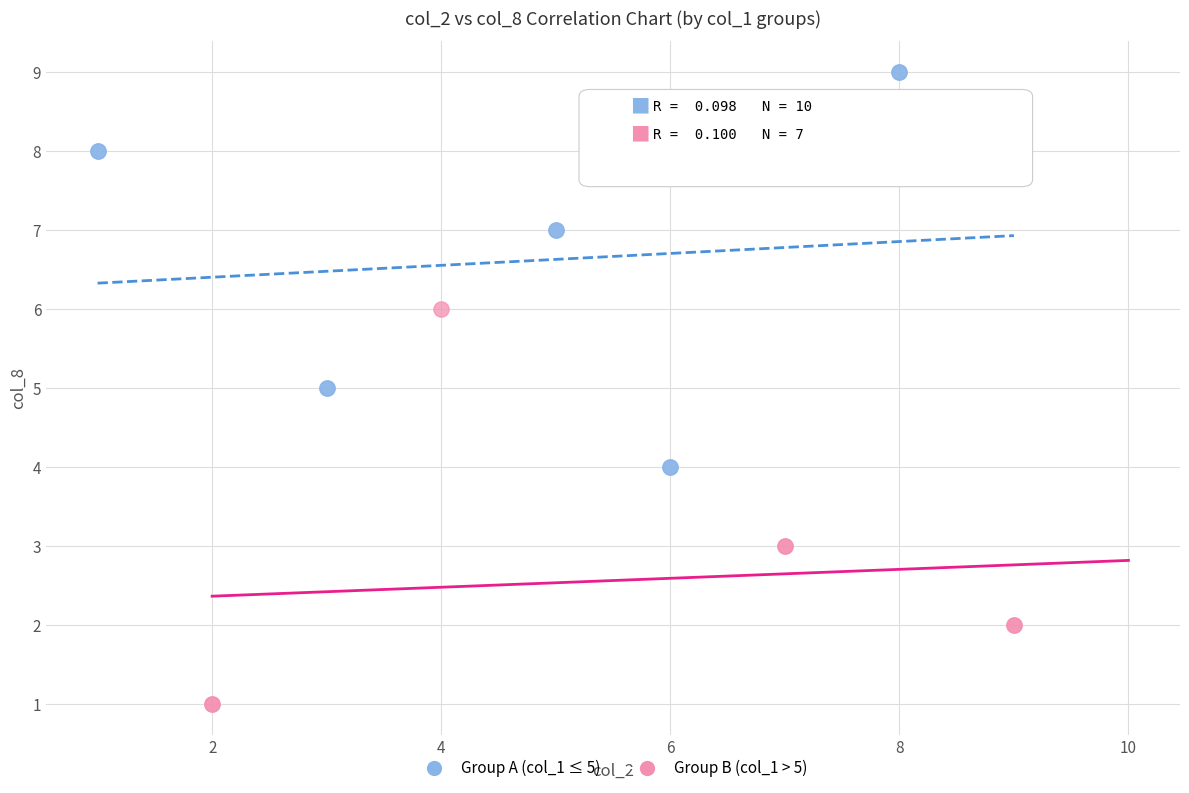

Which series contains the lowest Y value?

Group B (col_1 > 5)